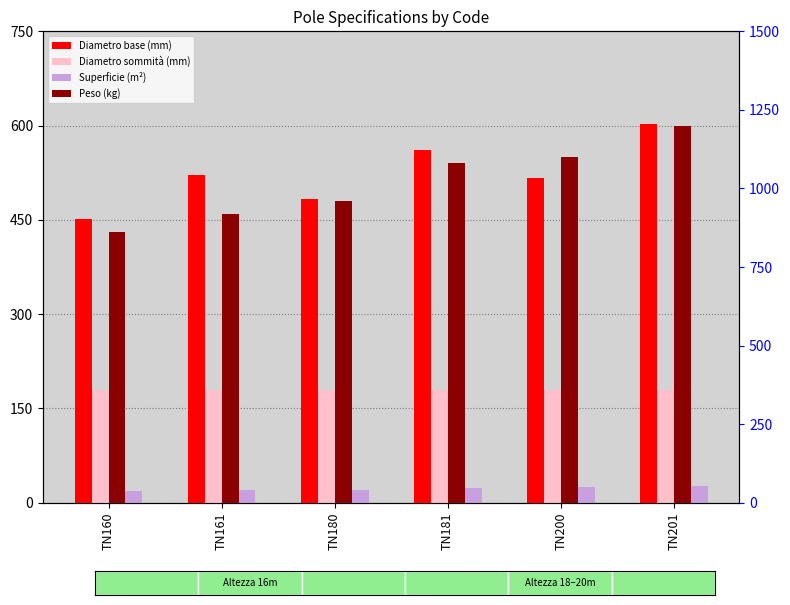

What is the average value of the Diametro base (mm) series?

523